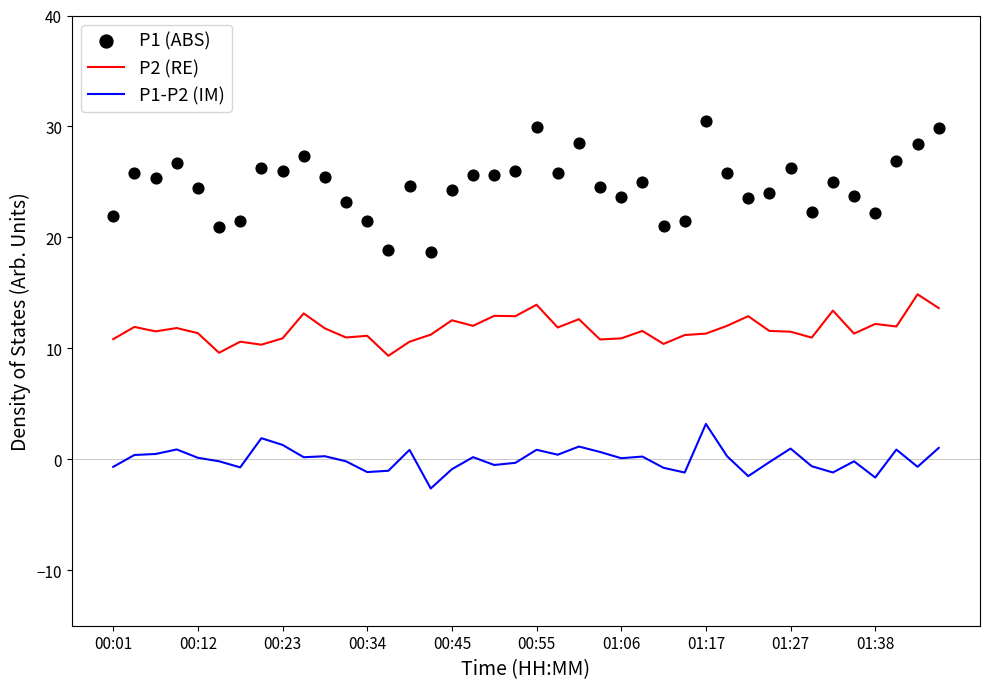

What is the lowest value of the P2 (RE) series?

9.3